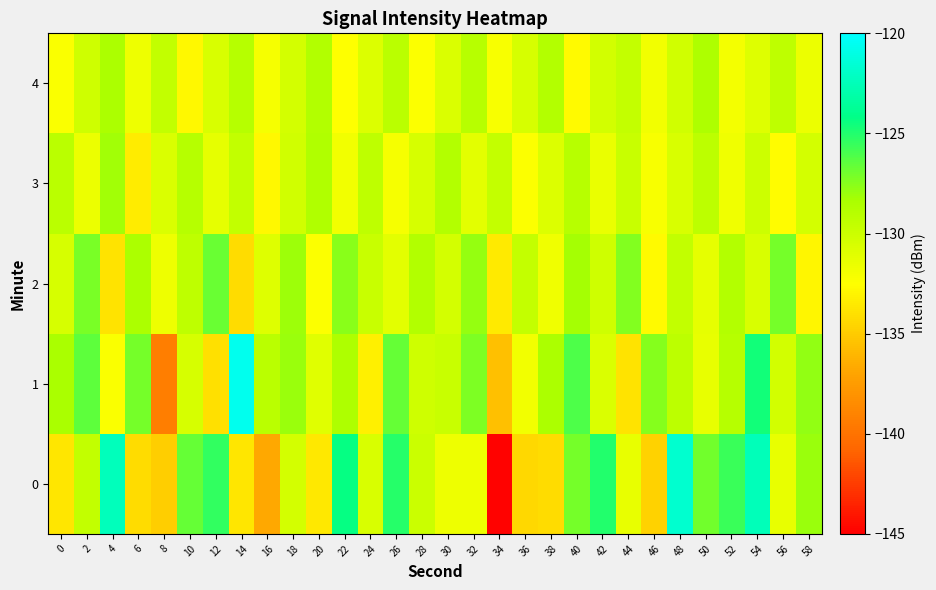

Reading left to right, extract all data points from this chart.

0: 0=-133.7	2=-129.5	4=-122.4	6=-134.2	8=-134.9	10=-126.7	12=-125.4	14=-133.7	16=-136.7	18=-130.4	20=-133.7	22=-124.3	24=-130.6	26=-125.1	28=-129.9	30=-131.6	32=-131.6	34=-144.8	36=-134.4	38=-134.2	40=-127.0	42=-125.0	44=-131.4	46=-134.7	48=-121.7	50=-127.0	52=-125.6	54=-122.5	56=-131.4	58=-128.0
1: 0=-128.4	2=-126.5	4=-132.2	6=-127.1	8=-139.3	10=-130.5	12=-134.1	14=-120.6	16=-129.2	18=-128.0	20=-131.0	22=-128.5	24=-133.2	26=-126.7	28=-130.1	30=-129.8	32=-127.3	34=-135.6	36=-131.9	38=-128.4	40=-126.1	42=-130.7	44=-133.8	46=-127.5	48=-129.2	50=-131.4	52=-128.9	54=-124.6	56=-130.3	58=-127.8
2: 0=-130.5	2=-127.2	4=-133.8	6=-128.4	8=-131.7	10=-129.3	12=-126.8	14=-134.2	16=-130.9	18=-128.1	20=-132.4	22=-127.6	24=-129.8	26=-131.2	28=-128.7	30=-130.4	32=-127.9	34=-133.5	36=-129.6	38=-131.8	40=-128.3	42=-130.1	44=-127.4	46=-132.7	48=-129.5	50=-131.3	52=-128.8	54=-130.6	56=-127.1	58=-132.9
3: 0=-129.1	2=-131.6	4=-128.2	6=-133.4	8=-130.7	10=-128.9	12=-131.3	14=-129.5	16=-132.8	18=-130.2	20=-128.6	22=-131.9	24=-129.3	26=-132.1	28=-130.5	30=-128.8	32=-131.2	34=-129.6	36=-132.4	38=-130.8	40=-129.0	42=-131.5	44=-129.8	46=-132.2	48=-130.6	50=-129.2	52=-131.8	54=-130.0	56=-132.6	58=-130.4
4: 0=-132.3	2=-130.1	4=-128.4	6=-131.7	8=-129.5	10=-132.8	12=-130.6	14=-128.9	16=-132.1	18=-130.4	20=-128.7	22=-132.5	24=-130.8	26=-129.1	28=-132.4	30=-130.7	32=-129.0	34=-132.2	36=-130.5	38=-128.8	40=-132.7	42=-130.3	44=-129.6	46=-131.9	48=-130.2	50=-128.5	52=-132.0	54=-130.9	56=-129.3	58=-131.6